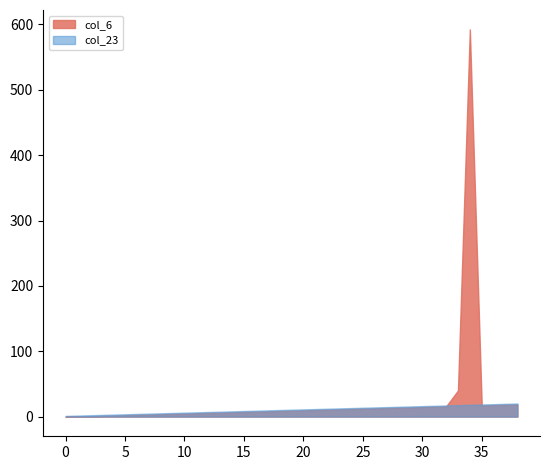

List the series in order of their peak value, highest first.

col_6, col_23